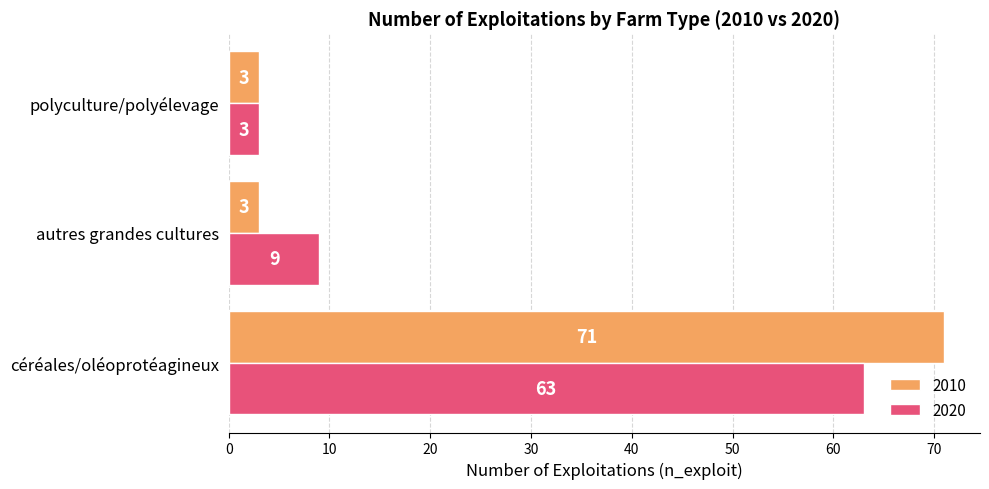

How many 2020 values are between 3 and 63?

3